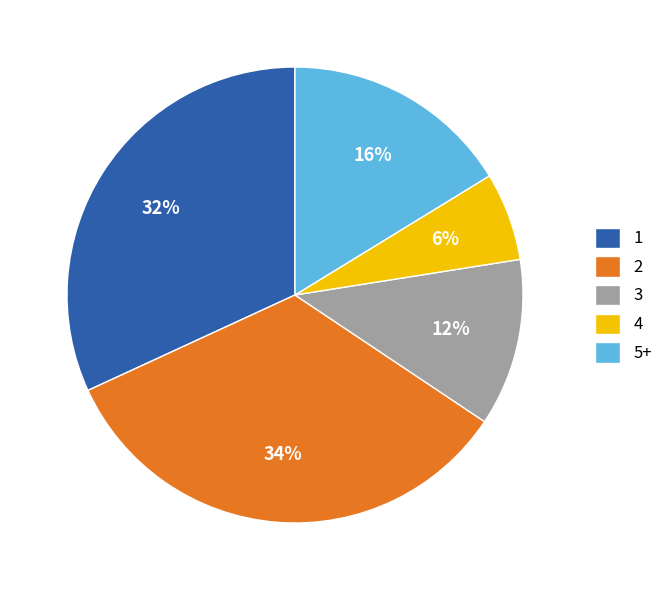

What is the smallest slice in the pie chart?

4